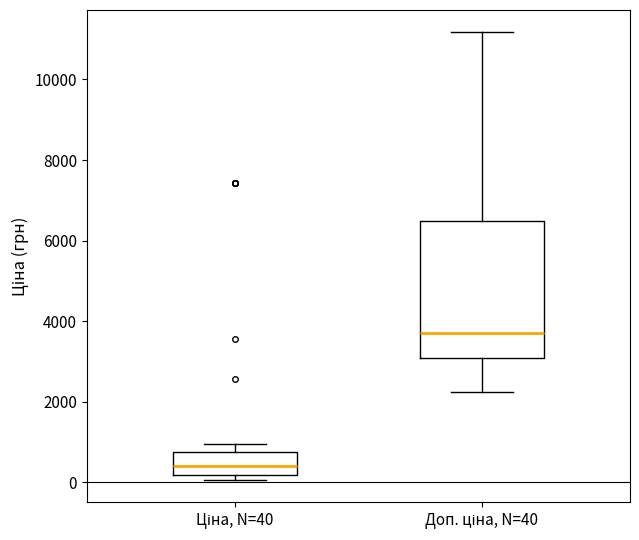

Reading left to right, transcribe this box plot: for each box, give where its median line is, the range the box spans, and where its two whiskers end, as read against the y-axis. The values are not printed on the chart, so give them approximately, as read against the axis.

Ціна, N=40: median 400, box 200 to 800, whiskers 0 to 1000
Доп. ціна, N=40: median 3800, box 3000 to 6400, whiskers 2200 to 11200